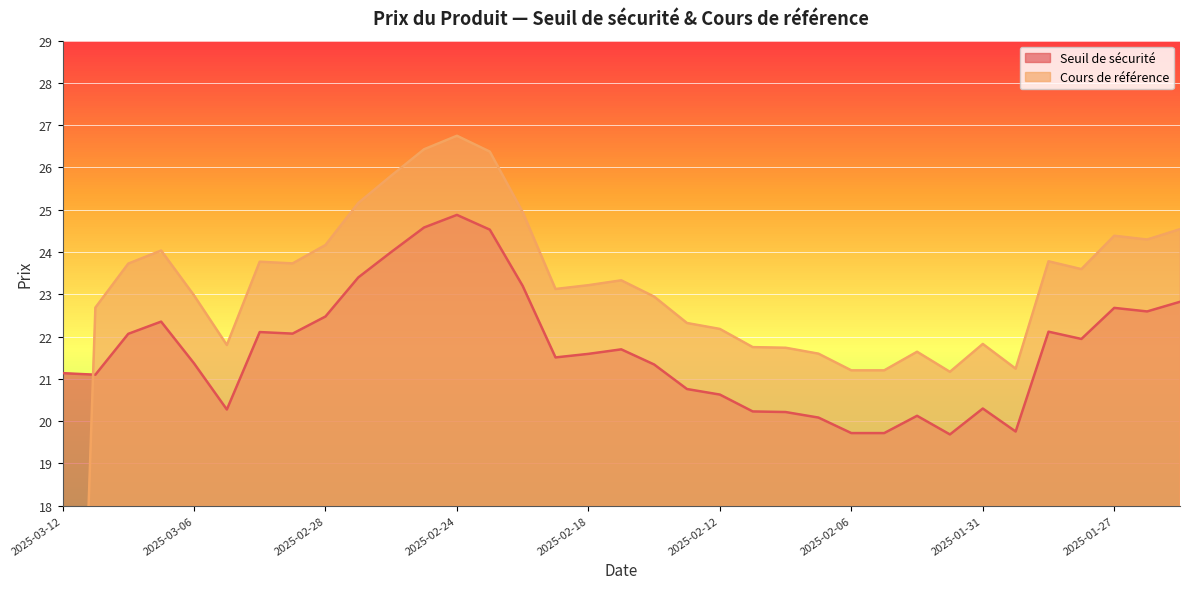

What are all the series names shown in the legend?

Seuil de sécurité, Cours de référence